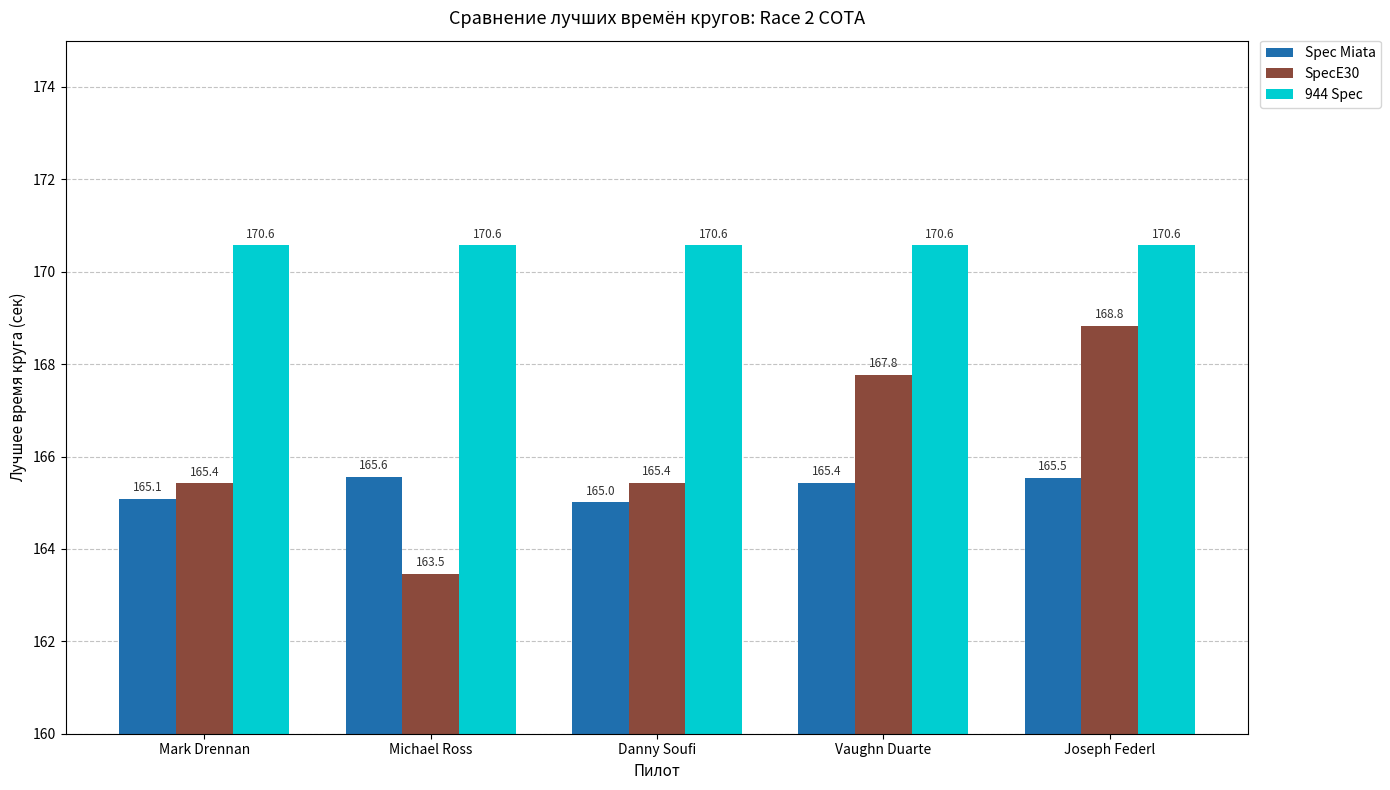

What position from the left is Michael Ross?

2